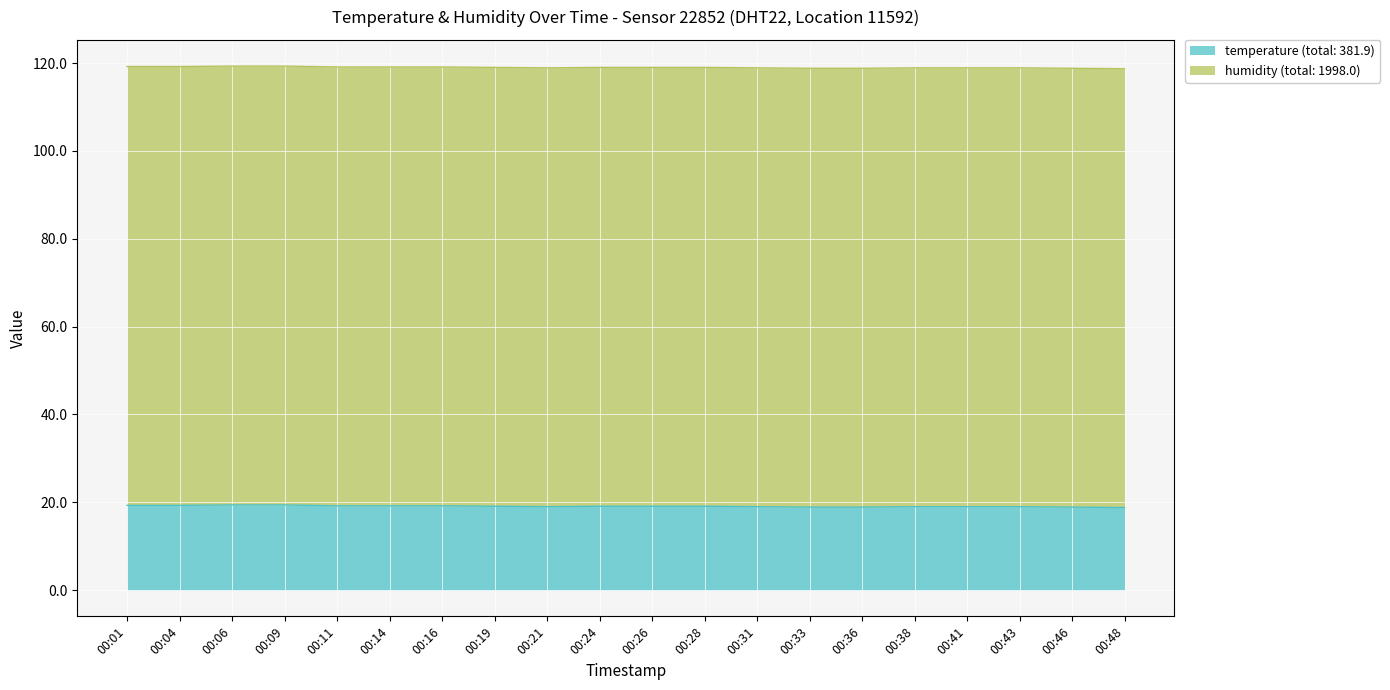

True or false: the data shows 10.8 at 00:46.

False